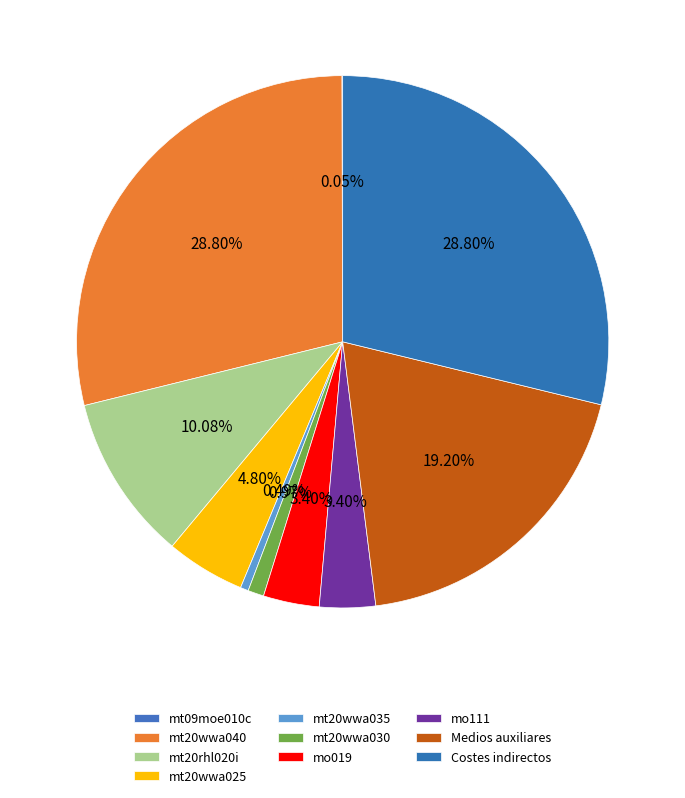

How many segments does this pie chart have?

10